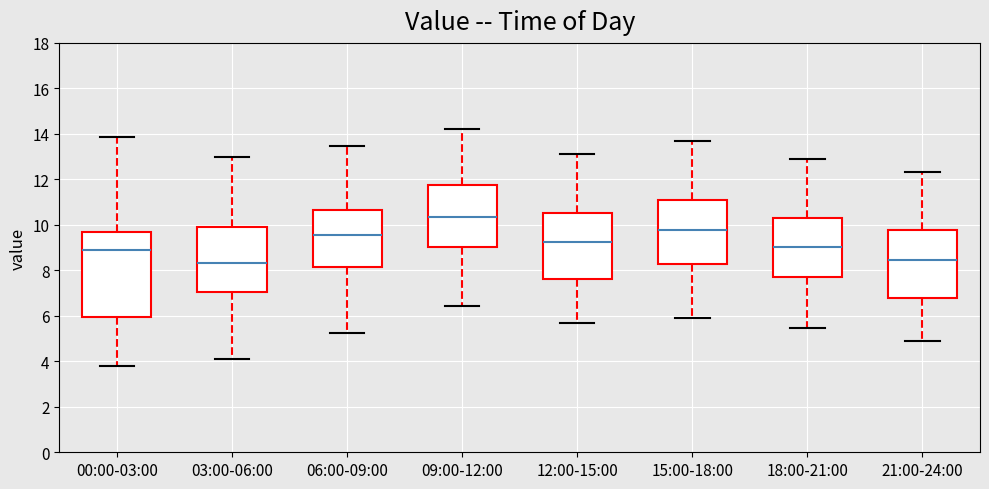

Reading left to right, read every box against the y-axis: the position of its median line, the range the box covers, and the ends of its whiskers. The values are not printed on the chart, so give them approximately, as read against the axis.

00:00-03:00: median 8.8, box 6.0 to 9.6, whiskers 3.8 to 13.8
03:00-06:00: median 8.4, box 7.0 to 10.0, whiskers 4.2 to 13.0
06:00-09:00: median 9.6, box 8.2 to 10.6, whiskers 5.2 to 13.4
09:00-12:00: median 10.4, box 9.0 to 11.8, whiskers 6.4 to 14.2
12:00-15:00: median 9.2, box 7.6 to 10.6, whiskers 5.6 to 13.2
15:00-18:00: median 9.8, box 8.2 to 11.0, whiskers 5.8 to 13.6
18:00-21:00: median 9.0, box 7.8 to 10.4, whiskers 5.4 to 12.8
21:00-24:00: median 8.4, box 6.8 to 9.8, whiskers 4.8 to 12.4